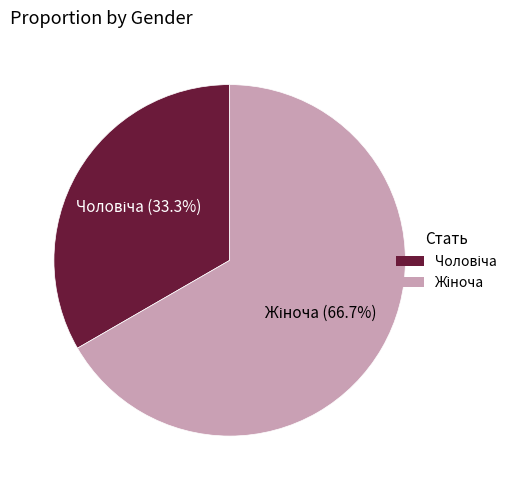

Is there any slice that represents more than half of the pie?

Yes